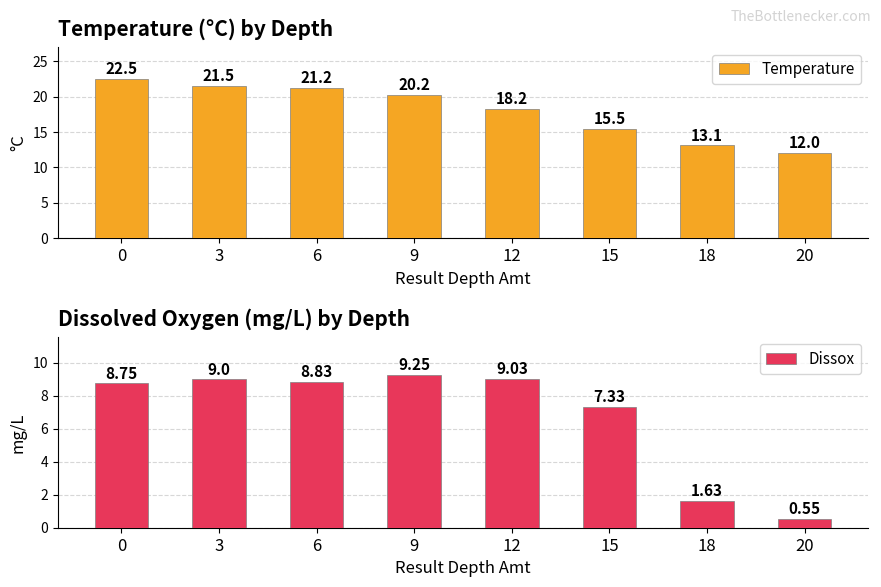

What is the difference between the highest and lowest values at 3?

12.5